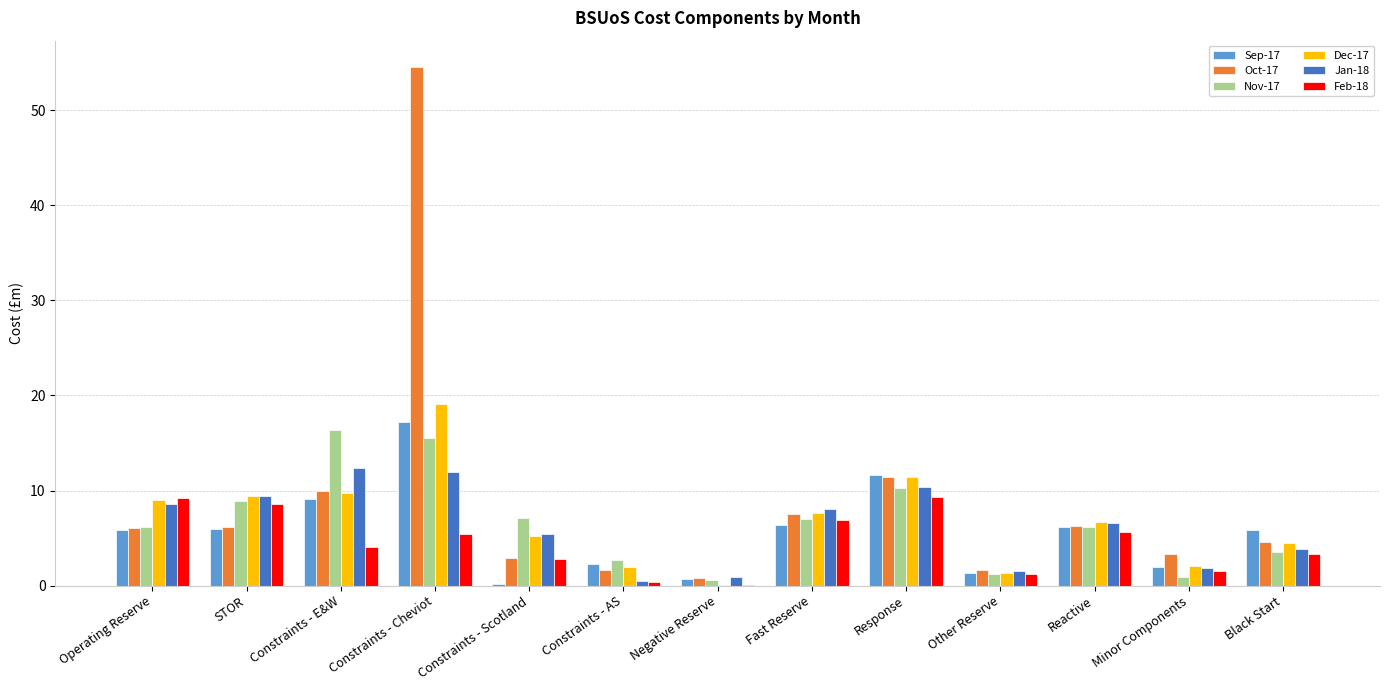

What is the maximum value for Jan-18?

12.3